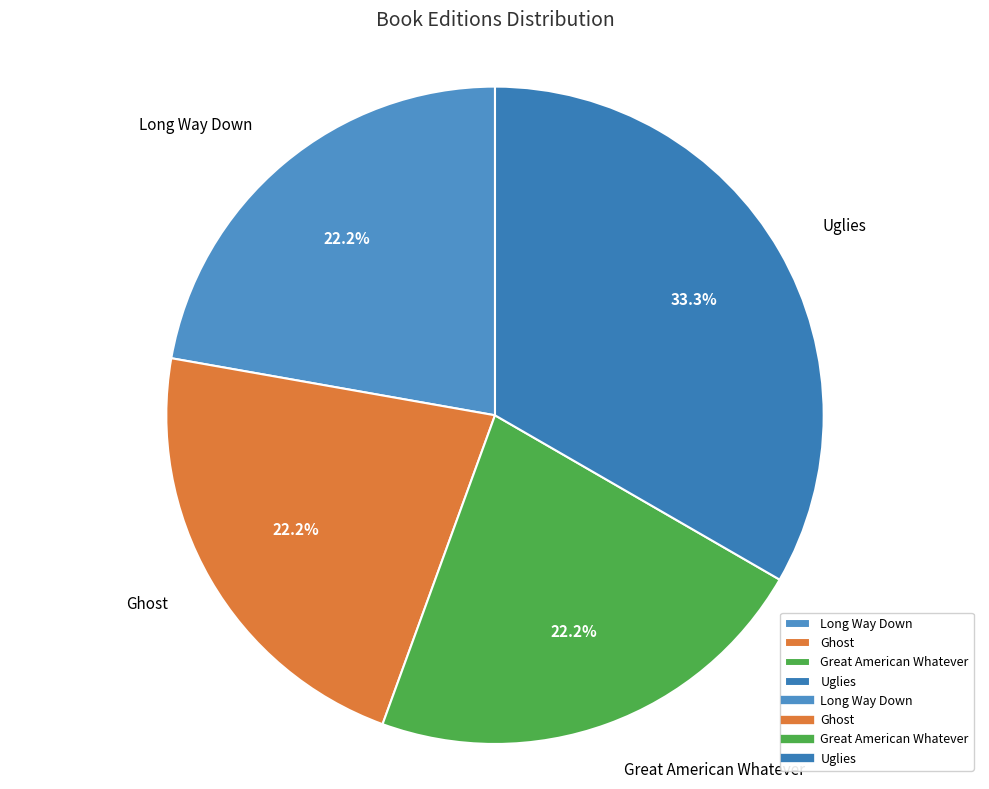

What is the ratio of the value at Uglies to the value at Ghost?

1.5